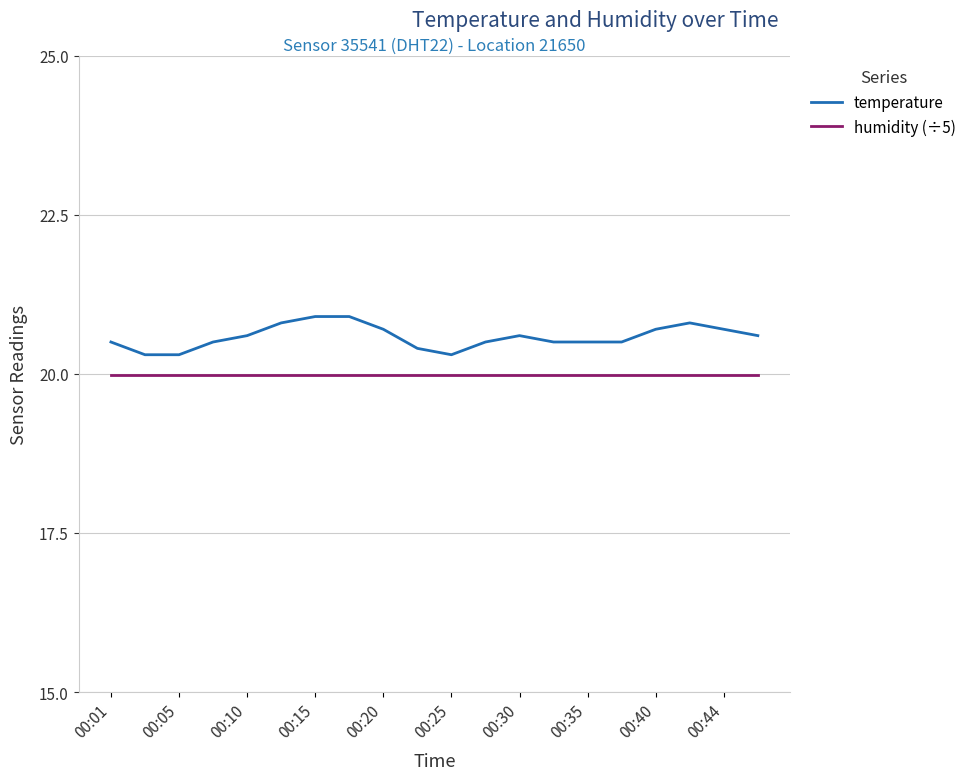

True or false: temperature has more than 1 interior local peaks.

True